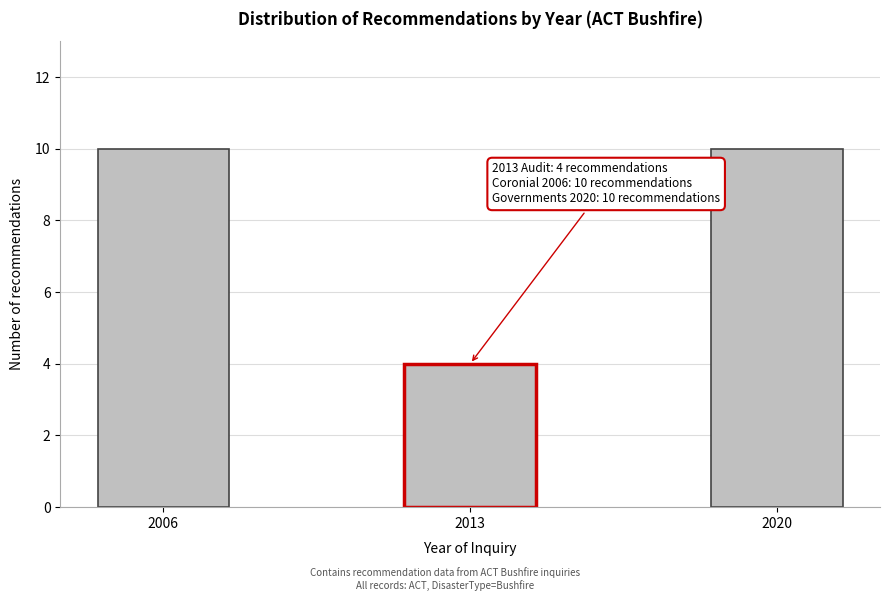

Reading left to right, extract all data points from this chart.

2006=10	2013=4	2020=10